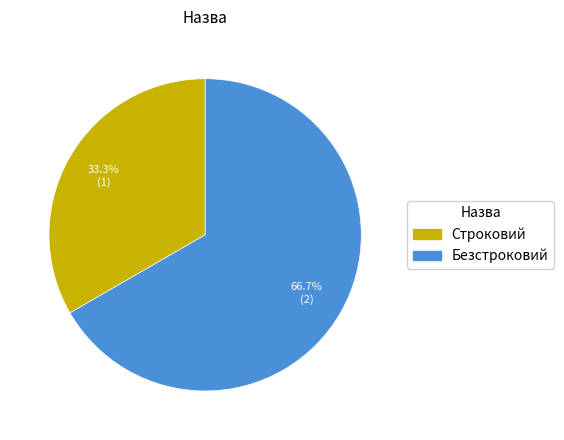

What is the ratio of the value at Строковий to the value at Безстроковий?

0.5